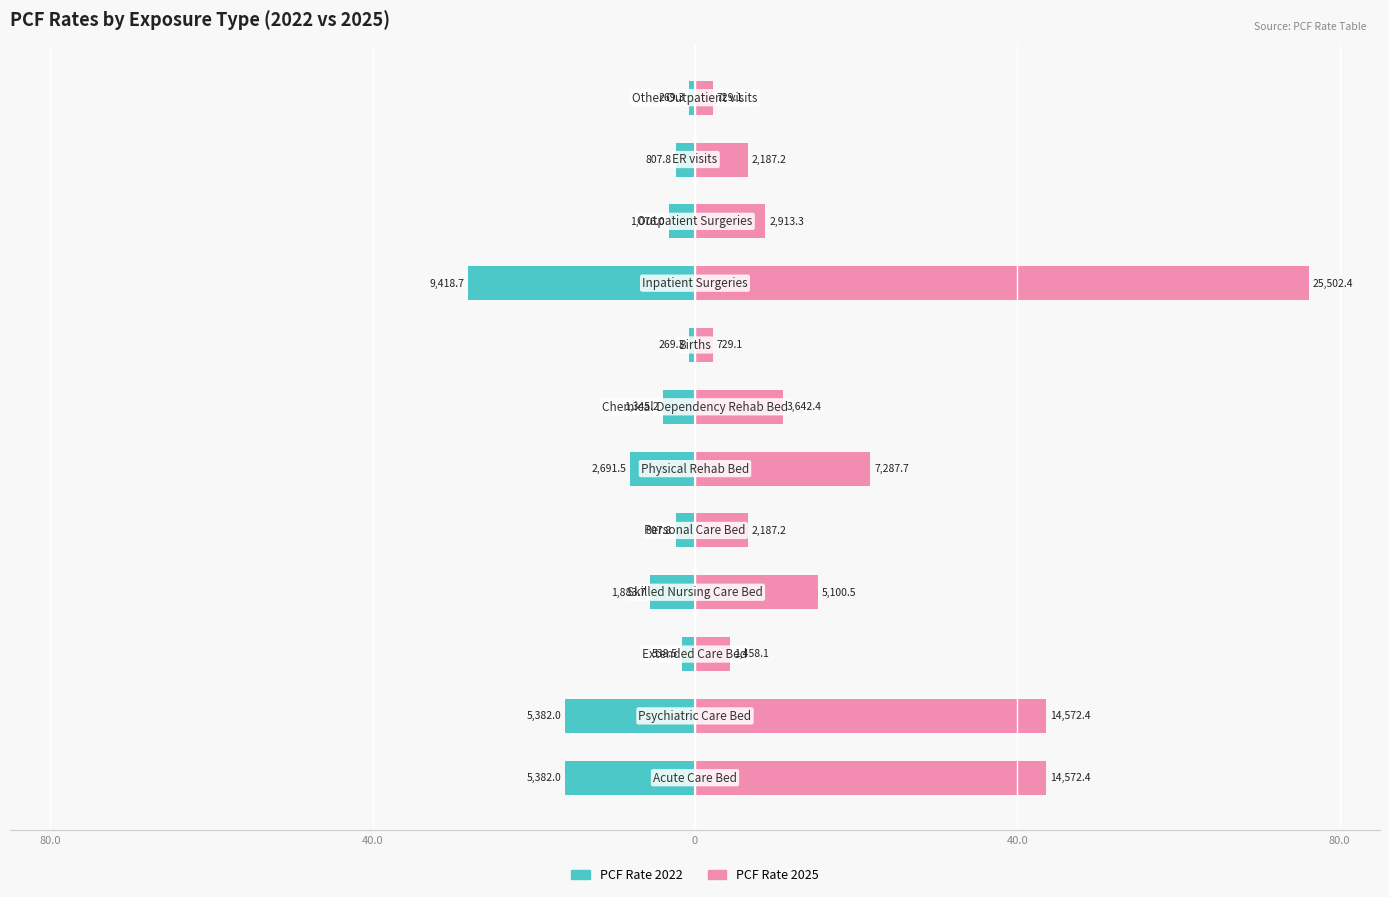

Between 9 and 11, which series saw the biggest shift?

PCF Rate 2025